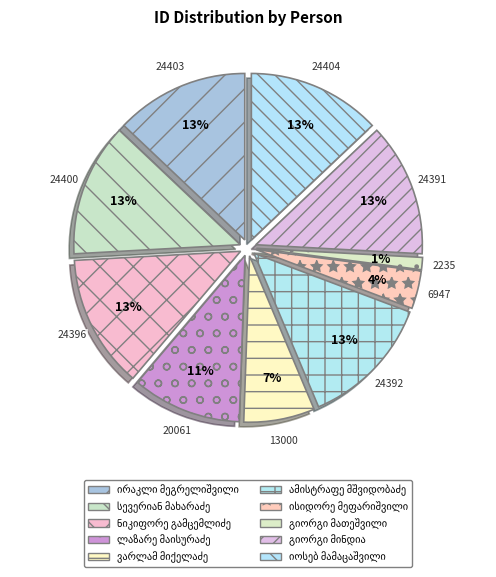

To the nearest percent, what is the combined percentage of ლაზარე მაისურაძე and იოსებ მამაცაშვილი?

24%